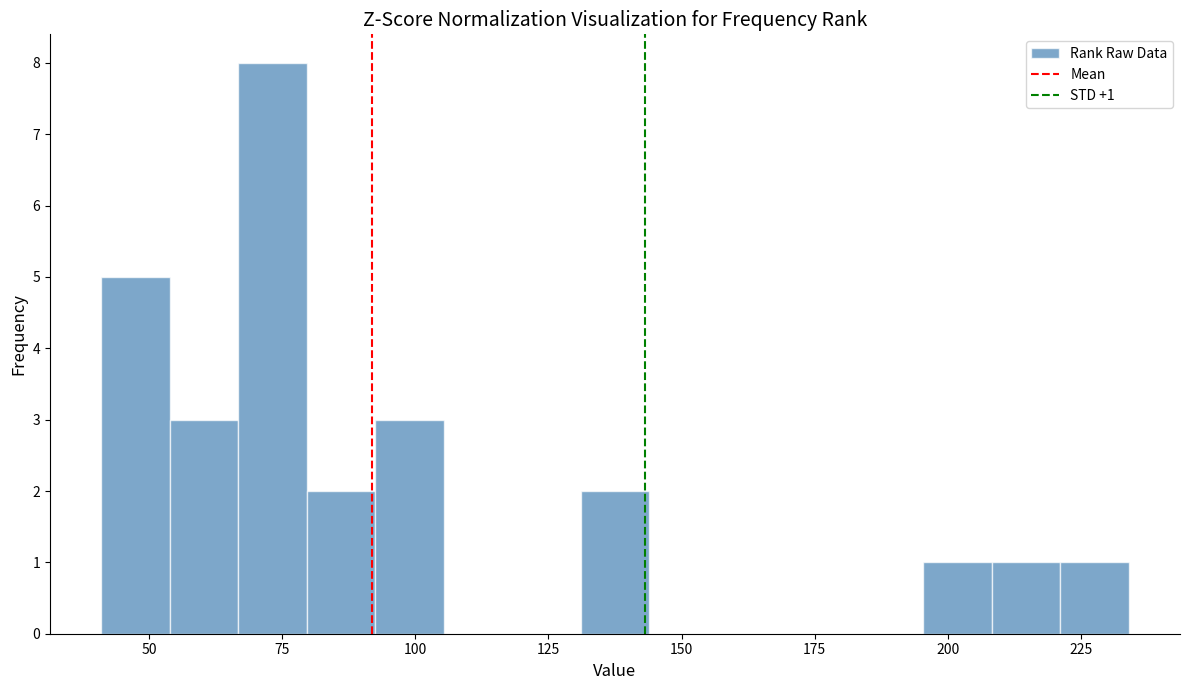

Read against the x-axis, roughly where is the centre of the tallest bar?

75